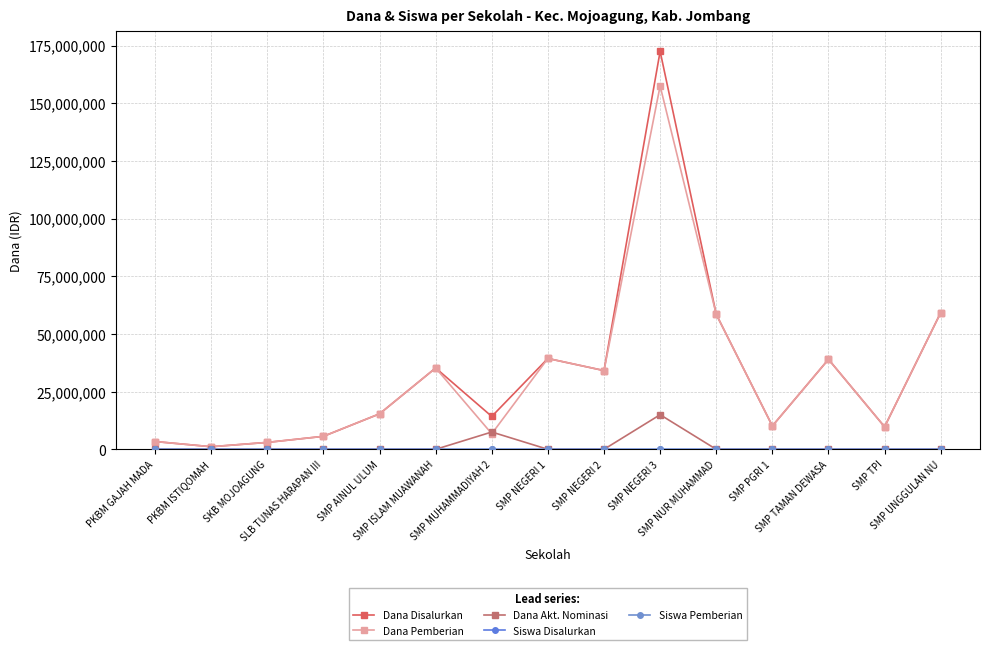

Is it true that Dana Disalurkan equals 39000000 at SMP TAMAN DEWASA?

True